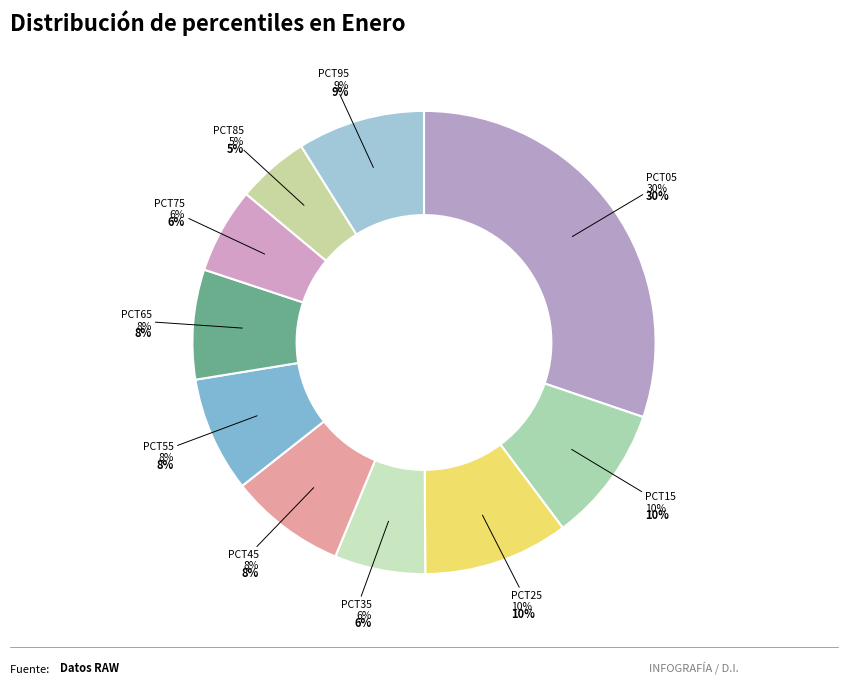

Does pct15 represent more than half of the total?

No